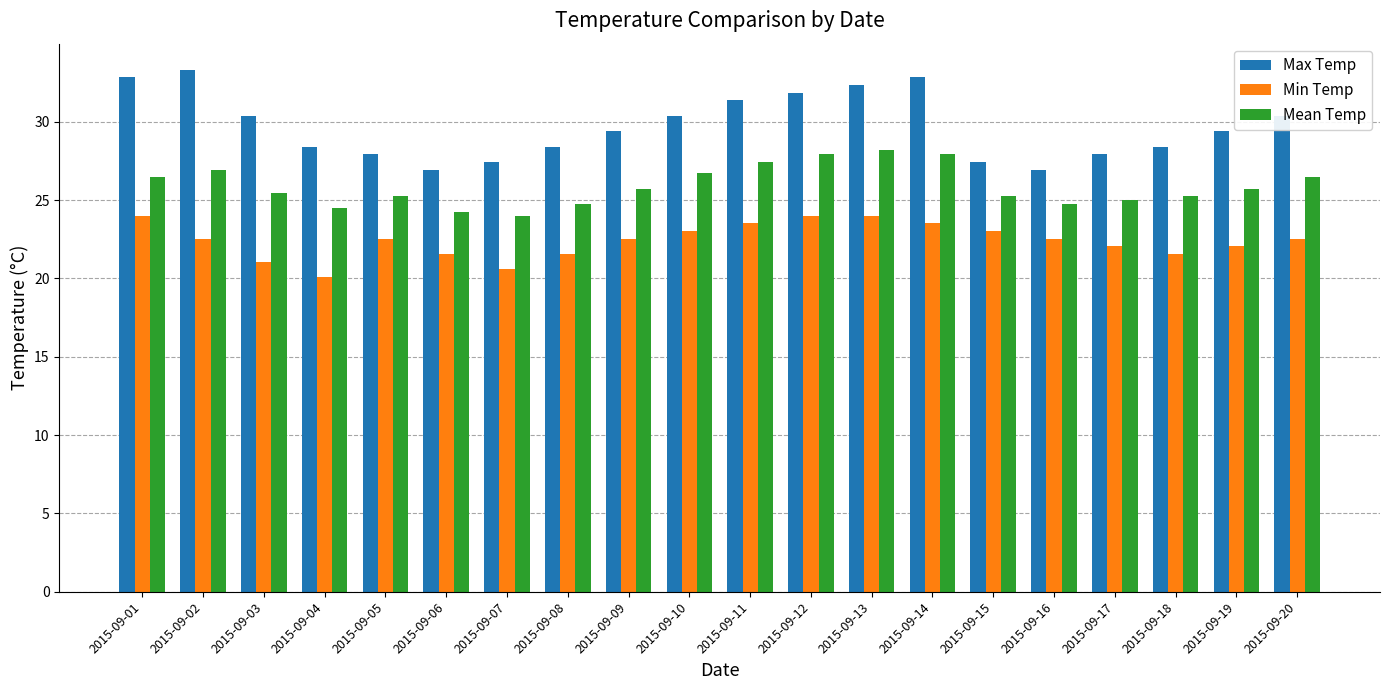

Where does the Min Temp series first go above 22?

2015-09-01